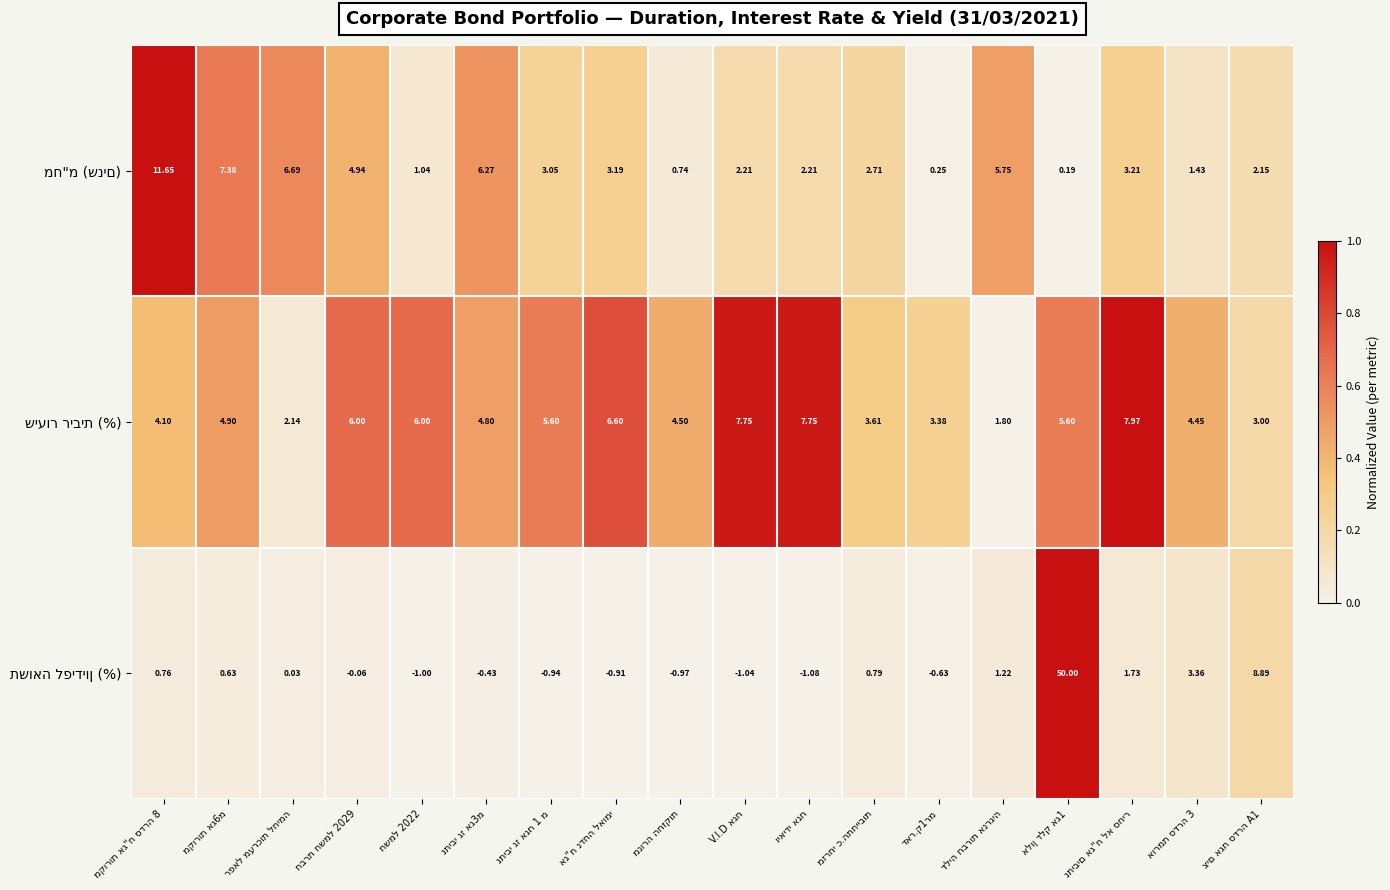

How many data points does each series have?

18